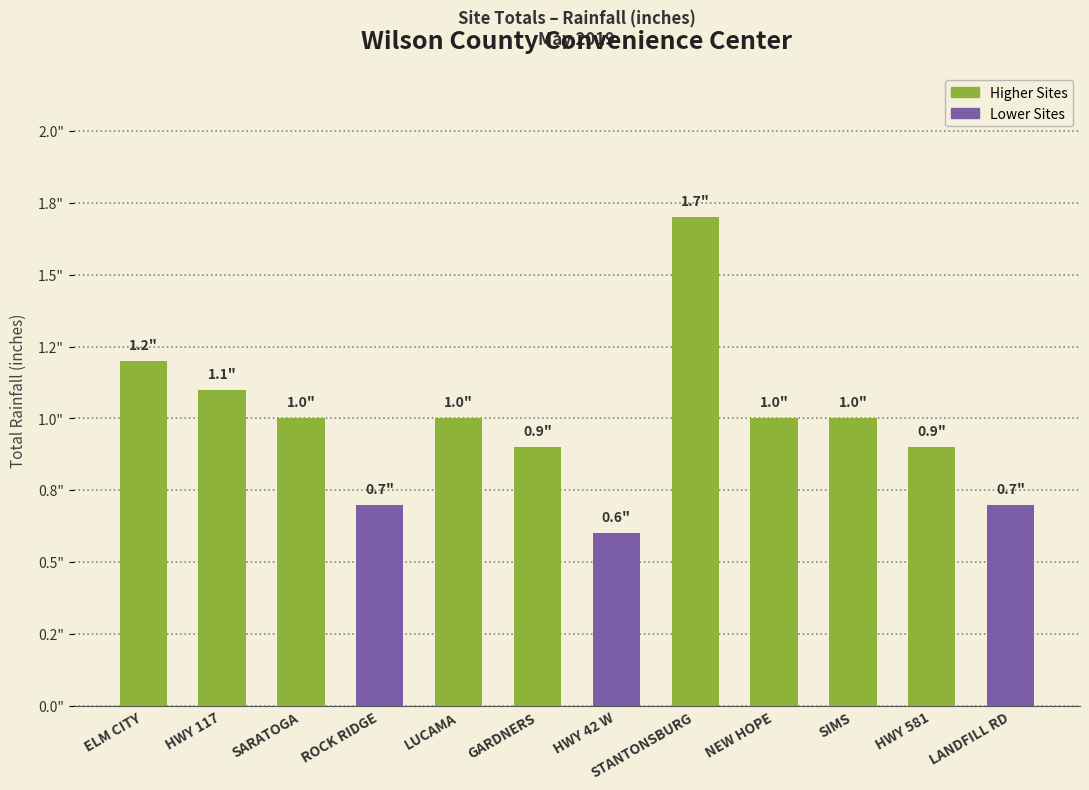

Rank the categories by value from highest to lowest.

STANTONSBURG, ELM CITY, HWY 117, SARATOGA, LUCAMA, NEW HOPE, SIMS, GARDNERS, HWY 581, ROCK RIDGE, LANDFILL RD, HWY 42 W